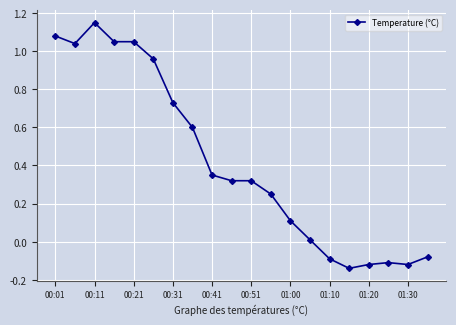

What is the sum of all values?

8.4